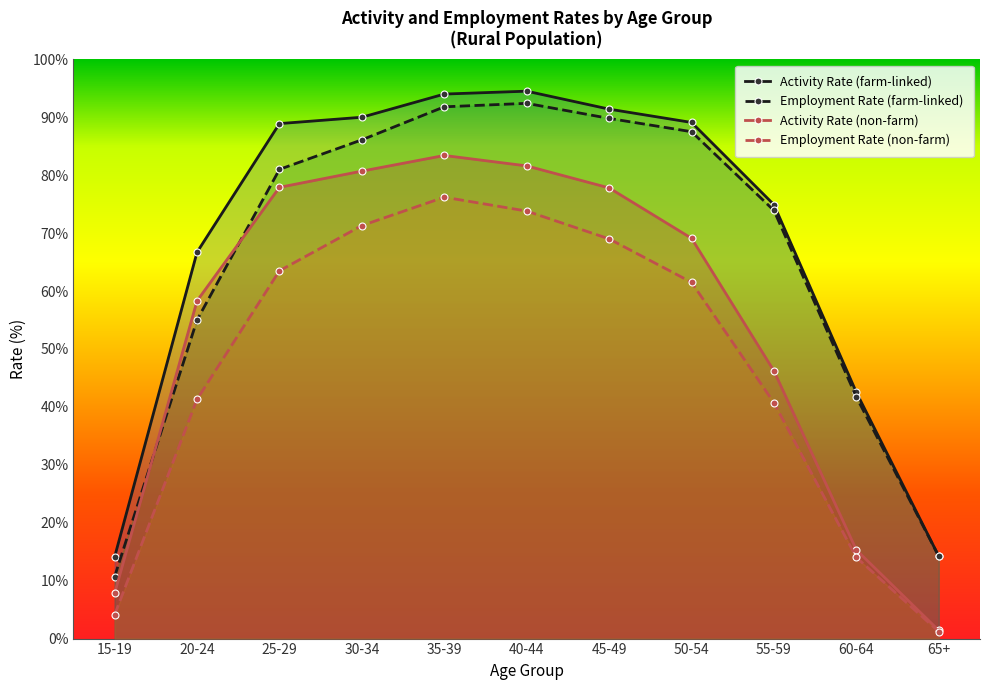

True or false: Employment Rate (non-farm) has a value of 56.4 at 55-59.

False